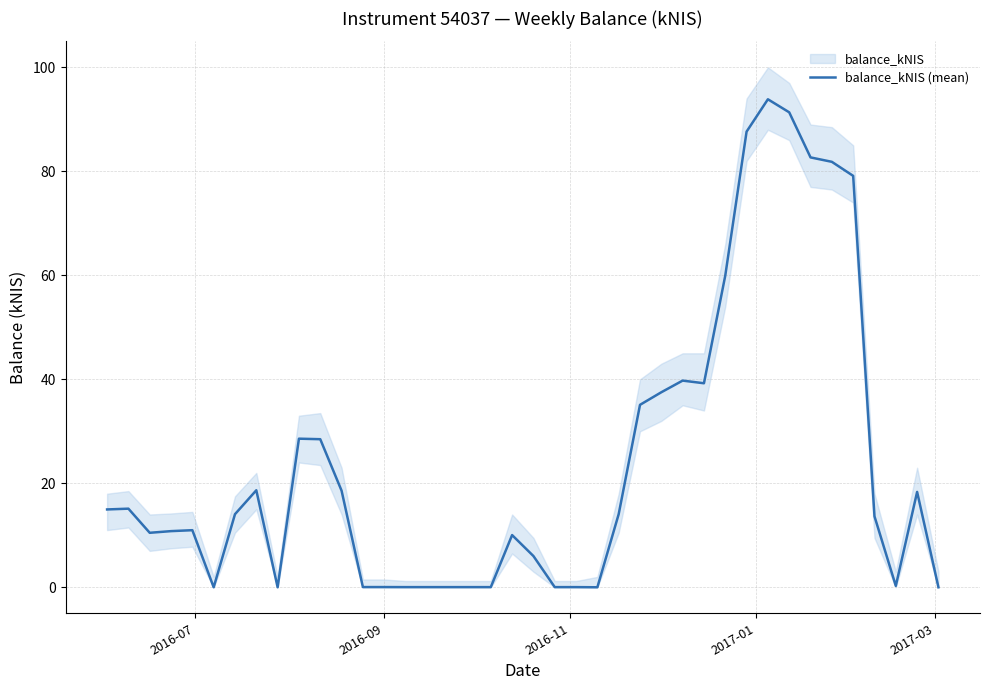

The value at 27 is 11.8. True or false?

False